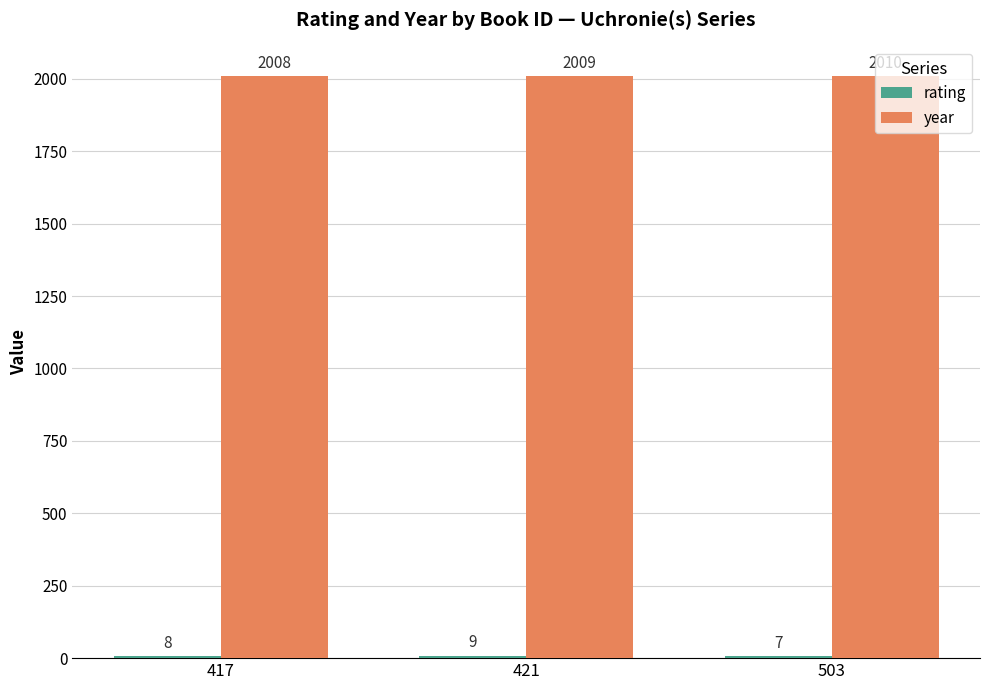

What is the maximum value shown in the chart?

2010